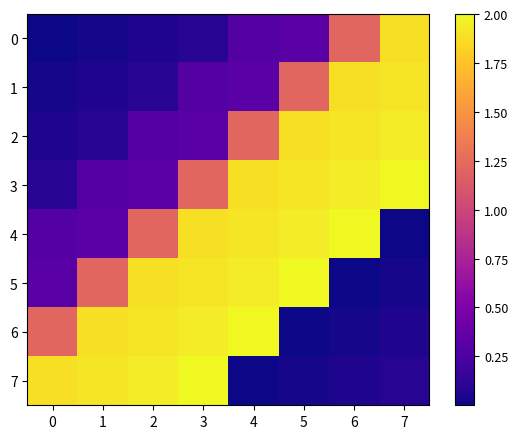

What is the maximum value shown in the chart?

2.0